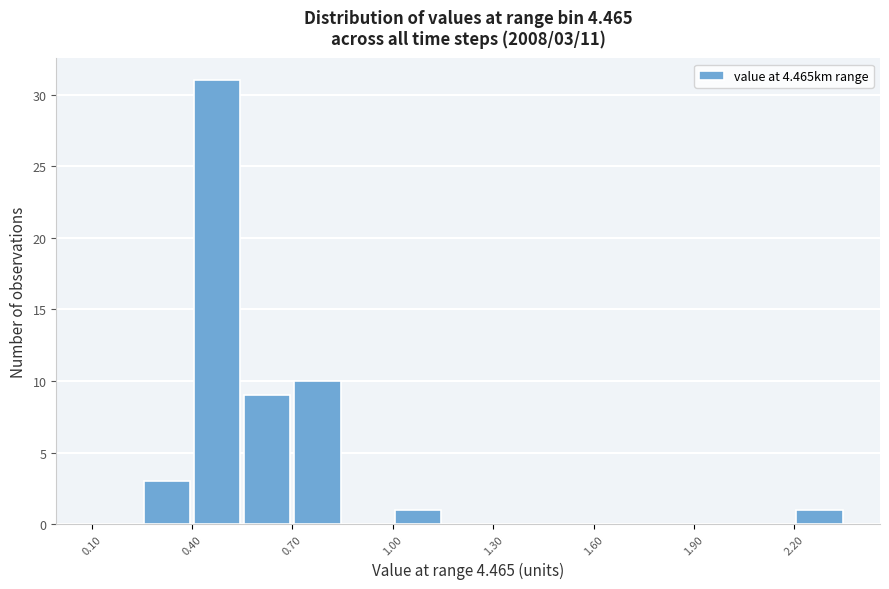

Read against the x-axis, roughly where is the centre of the tallest bar?

0.50